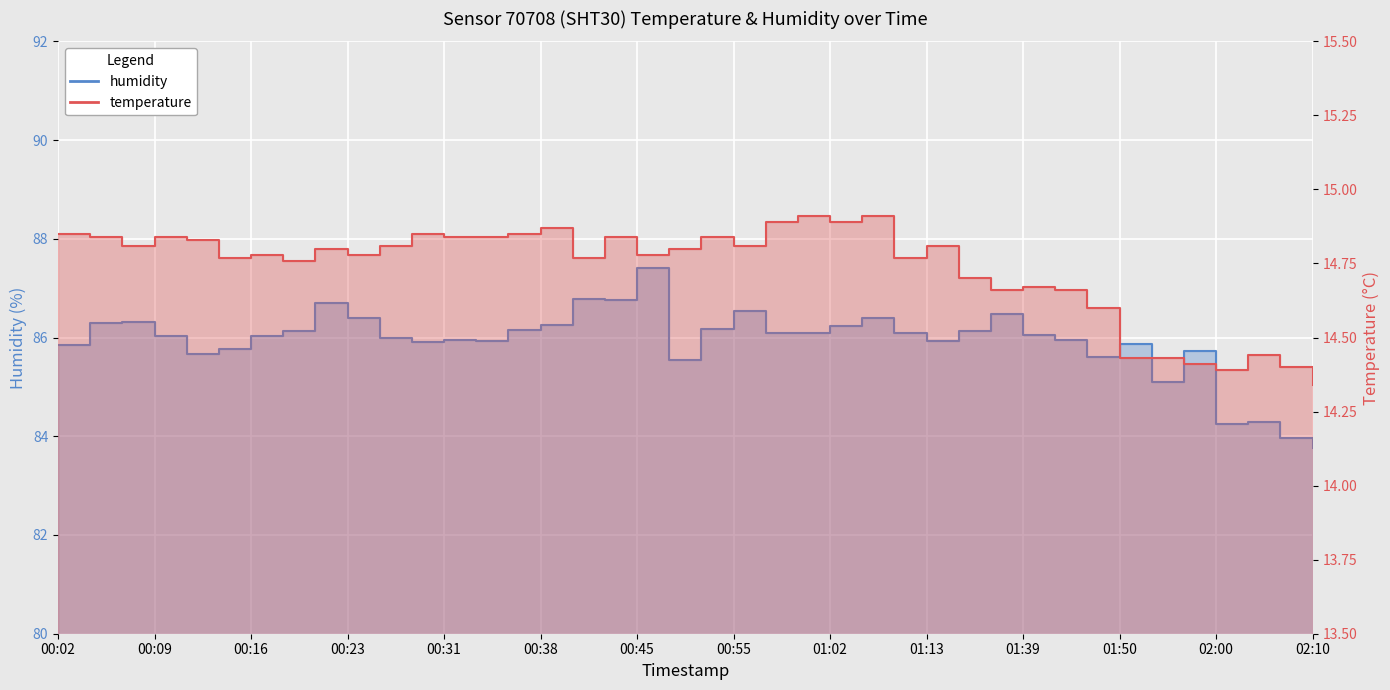

What is the value of the humidity point at the 9th from the left?

86.7